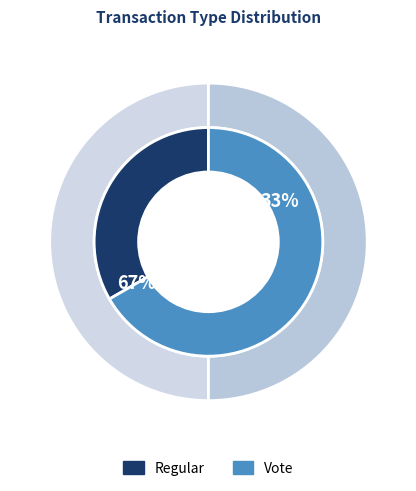

Combined, do Vote and Regular account for over 50%?

Yes